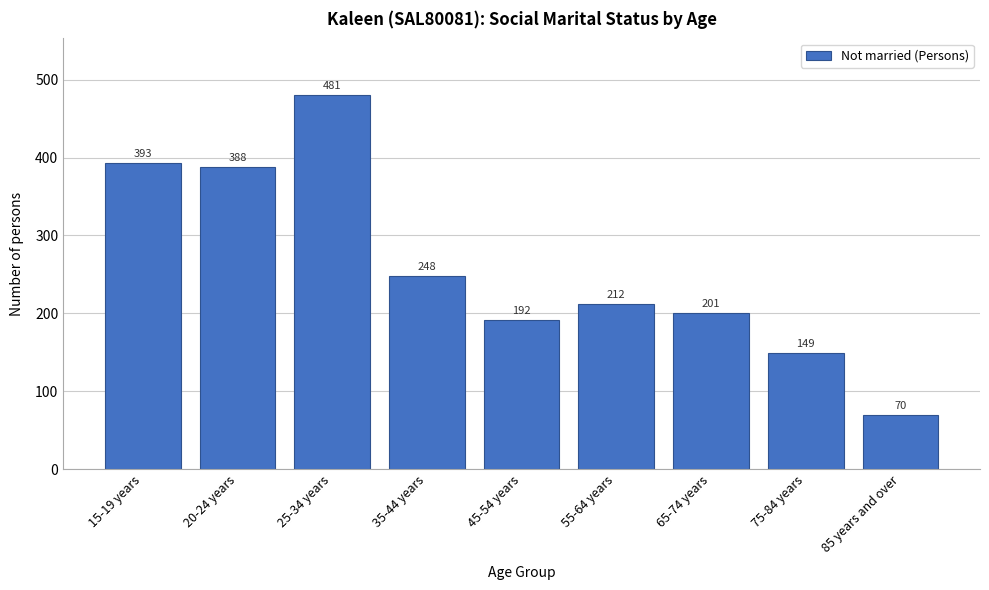

Reading left to right, transcribe all the data shown in this chart.

15-19 years=393	20-24 years=388	25-34 years=481	35-44 years=248	45-54 years=192	55-64 years=212	65-74 years=201	75-84 years=149	85 years and over=70